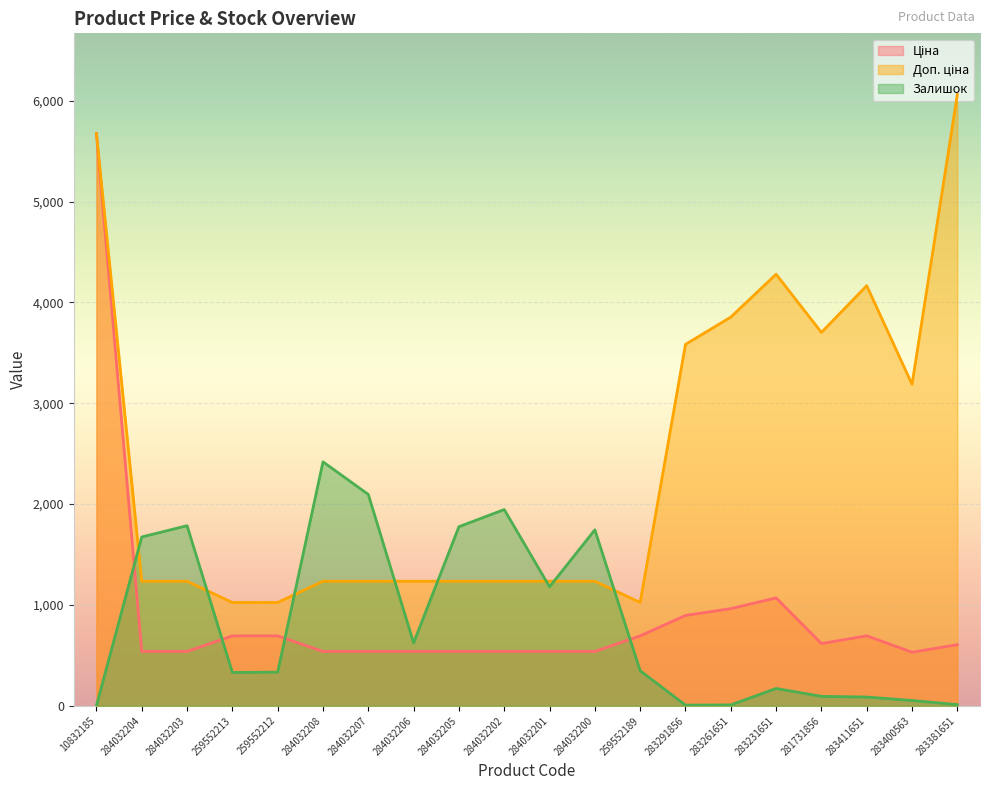

What is the spread (max minus min) of values at 283381651?

6049.2